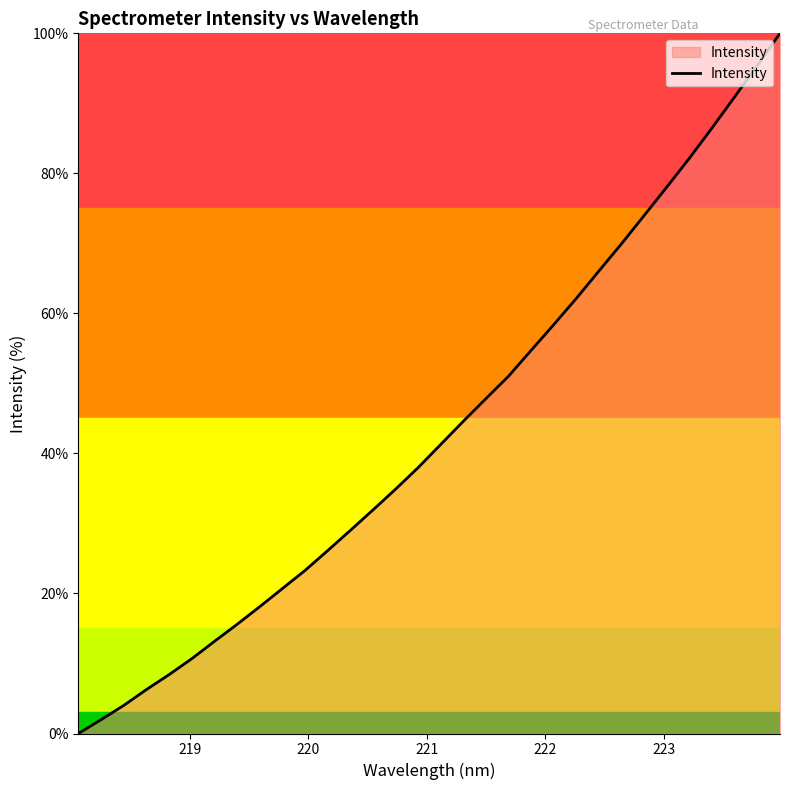

What is the difference between the second highest and second lowest values?

93.4